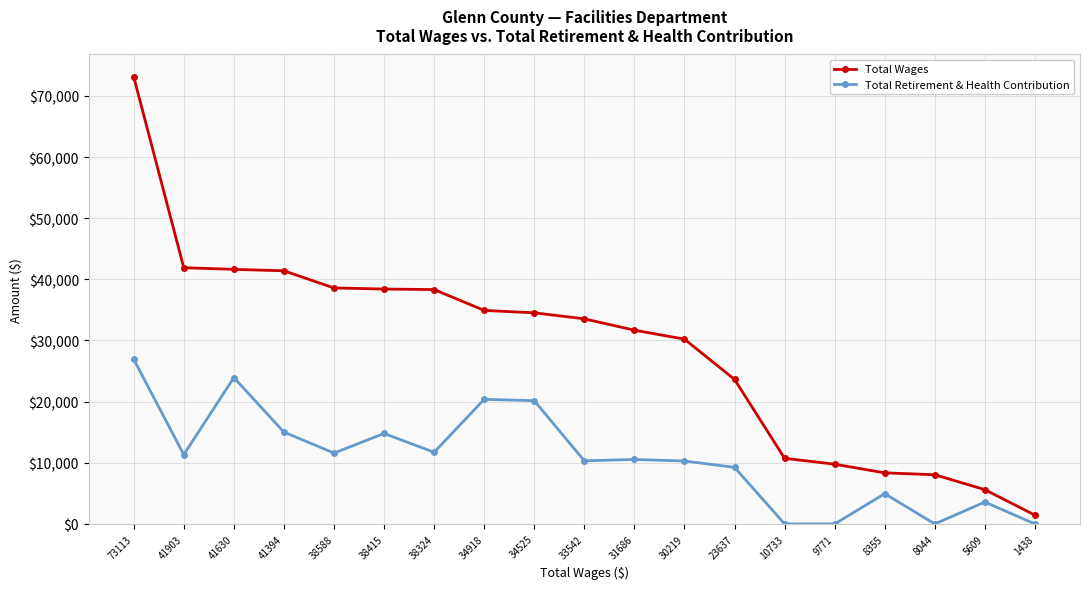

What is the sum of all Total Wages values?

545844